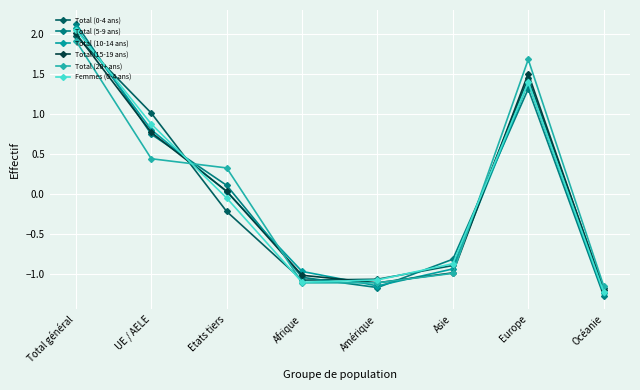

Reading left to right, transcribe all the data shown in this chart.

Total (0-4 ans): 2.0	1.0	-0.2	-1.1	-1.1	-0.9	1.4	-1.2
Total (5-9 ans): 2.1	0.7	0.1	-1.0	-1.2	-0.8	1.3	-1.3
Total (10-14 ans): 2.1	0.8	0.0	-1.0	-1.1	-0.9	1.4	-1.2
Total (15-19 ans): 2.0	0.8	0.0	-1.0	-1.1	-1.0	1.5	-1.2
Total (20+ ans): 1.9	0.4	0.3	-1.1	-1.1	-1.0	1.7	-1.1
Femmes (0-4 ans): 2.1	0.9	-0.1	-1.1	-1.1	-0.9	1.4	-1.2